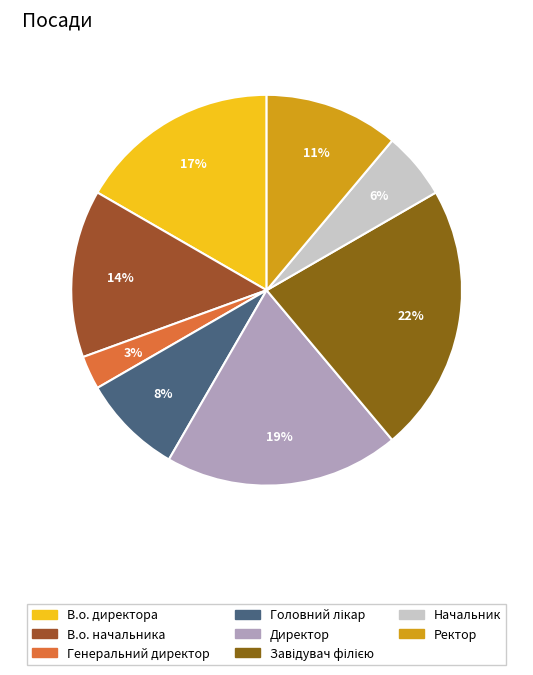

To the nearest percent, what is the average slice percentage?

12%